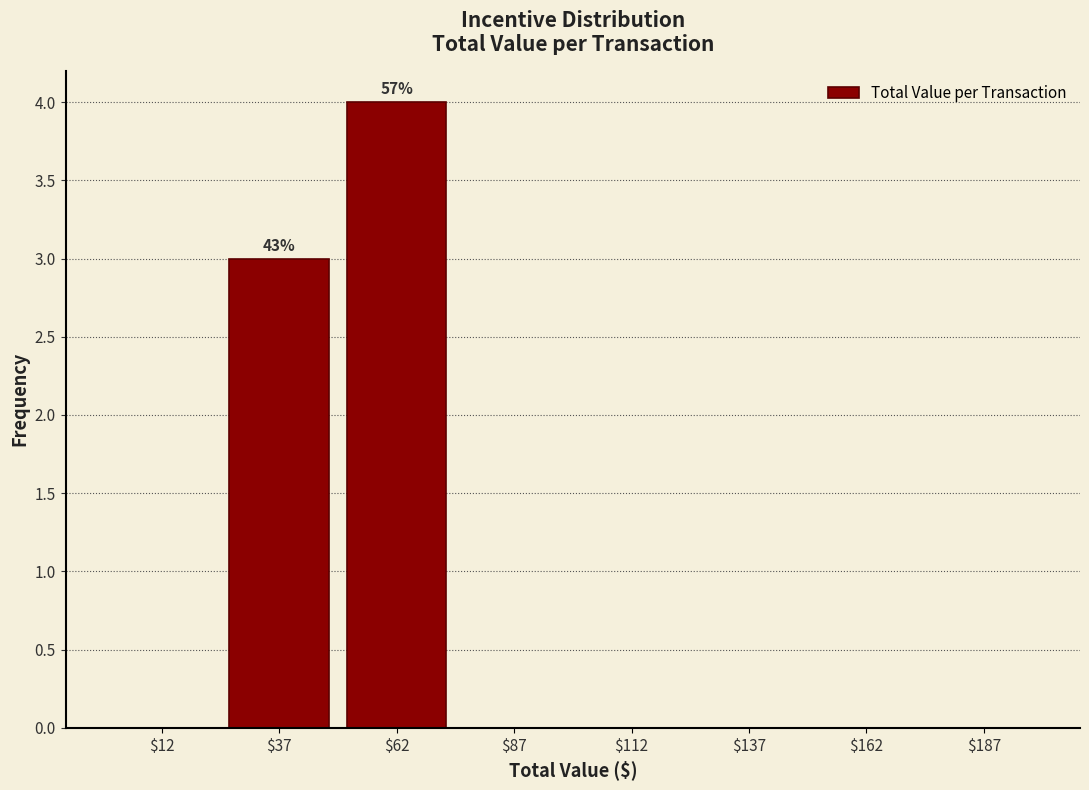

Over which range of the x-axis is the bar tallest?

50 to 75